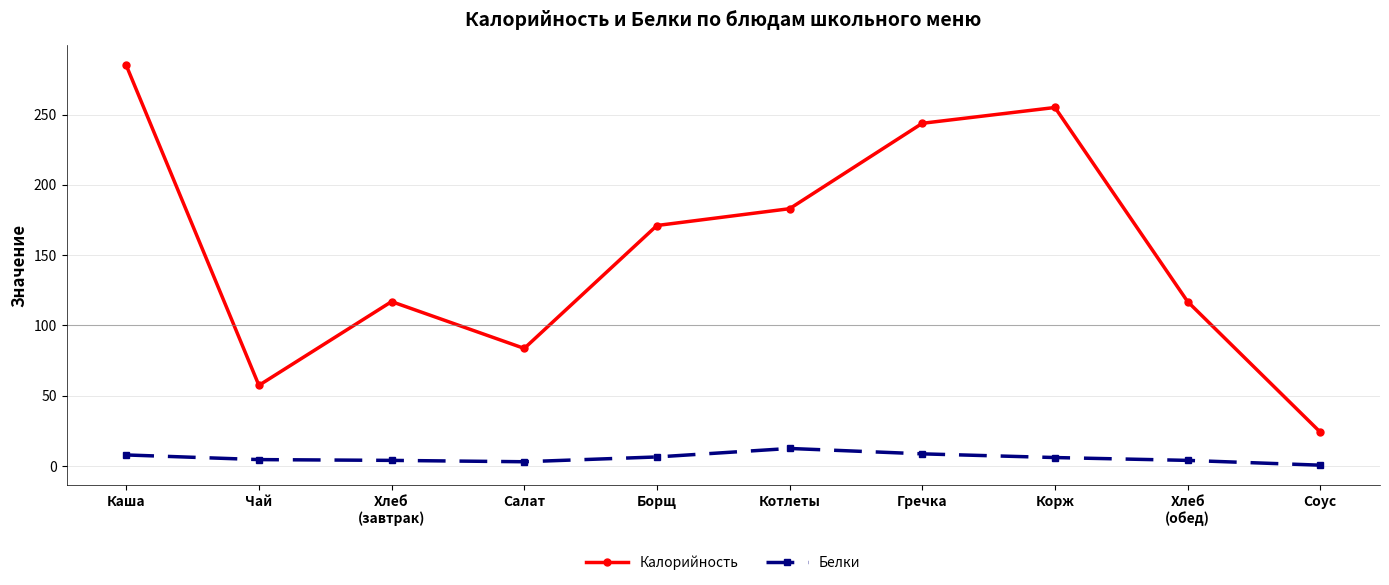

Which series has the largest range (max minus min)?

Калорийность